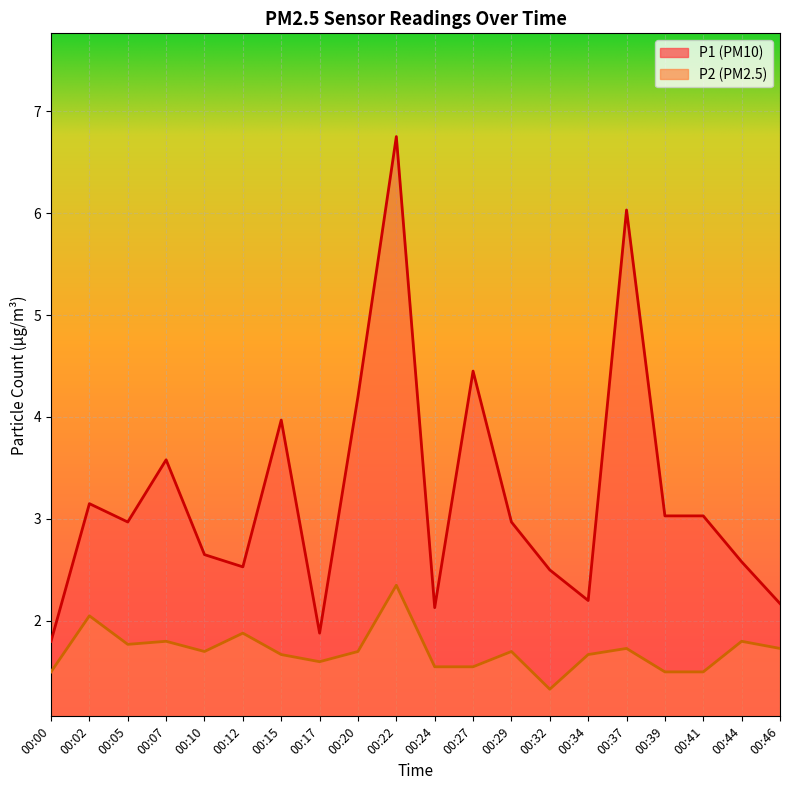

Reading right to left, transcribe all the data shown in this chart.

P1: 2.2	2.6	3.0	3.0	6.0	2.2	2.5	3.0	4.5	2.1	6.8	4.2	1.9	4.0	2.5	2.6	3.6	3.0	3.1	1.8
P2: 1.7	1.8	1.5	1.5	1.7	1.7	1.3	1.7	1.6	1.6	2.4	1.7	1.6	1.7	1.9	1.7	1.8	1.8	2.0	1.5